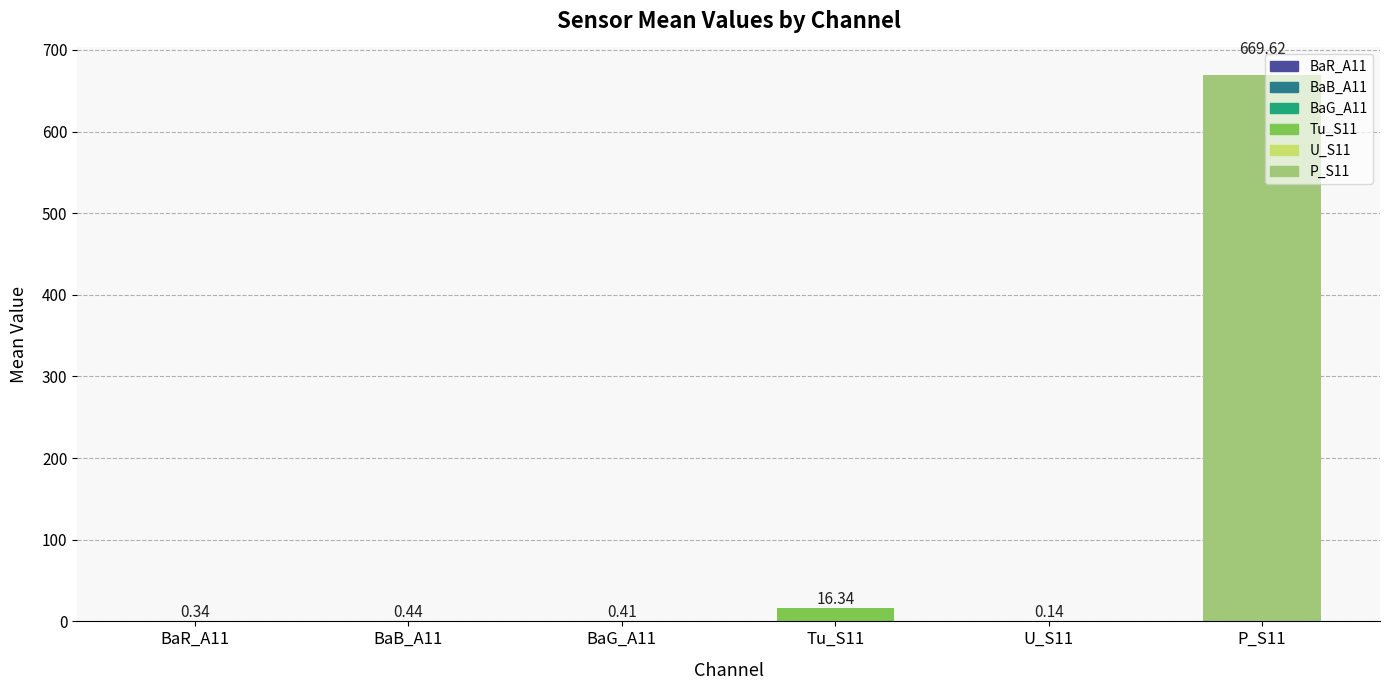

What is the change in value from BaG_A11 to P_S11?

+669.2